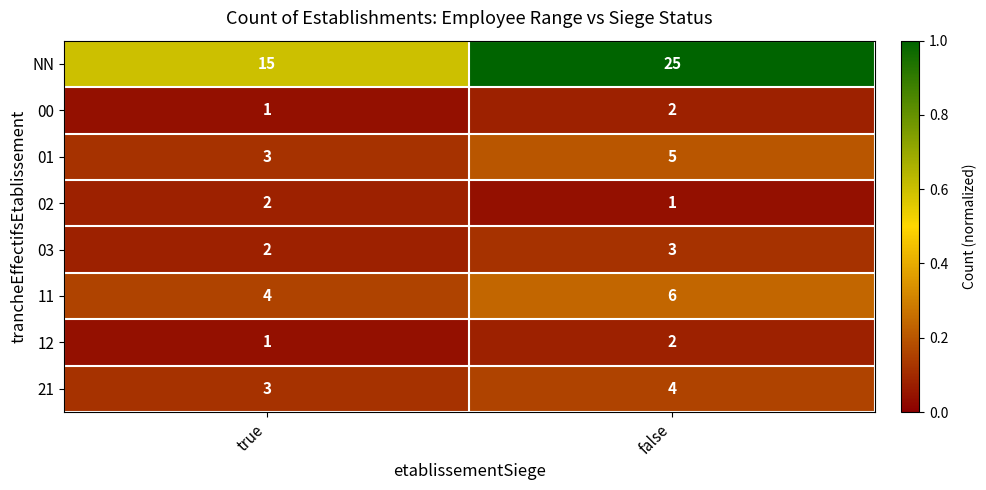

What is the difference between the NN values at true and false?

10